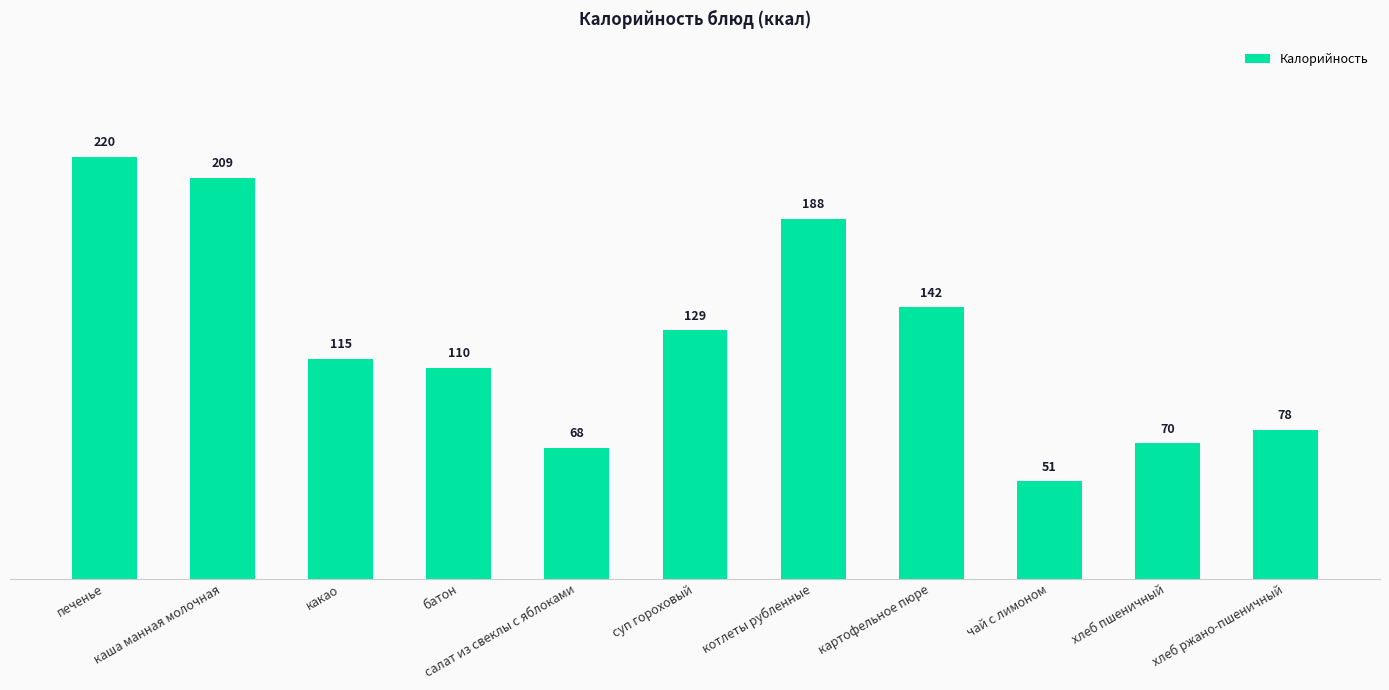

What is the difference between the second highest and minimum values?

158.4